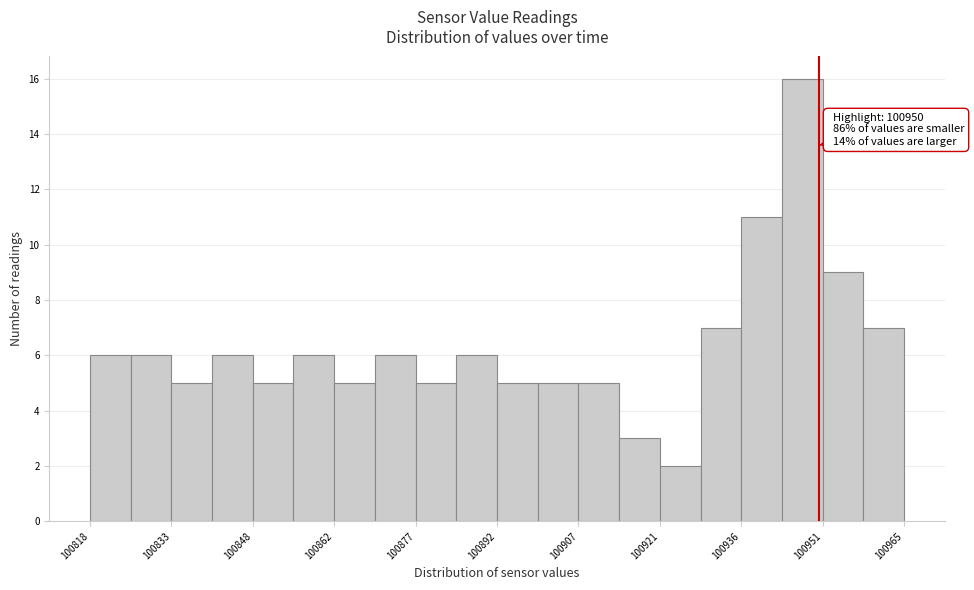

Read against the x-axis, roughly where is the centre of the tallest bar?

100946